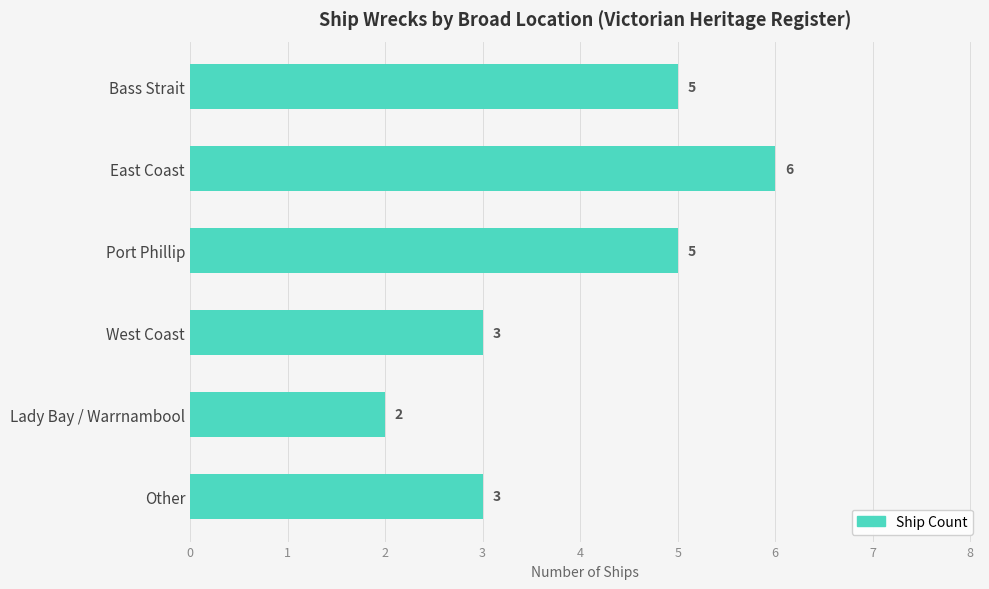

How many categories are shown in the chart?

6